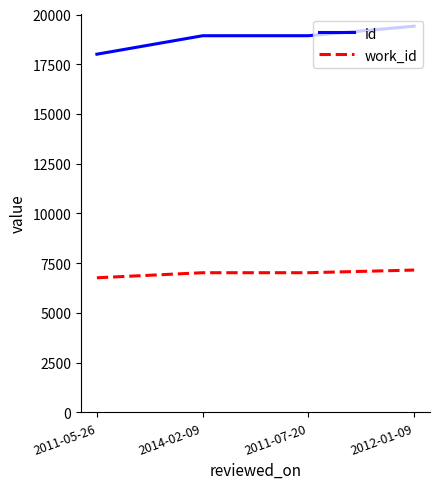

Count the number of data series in this chart.

2